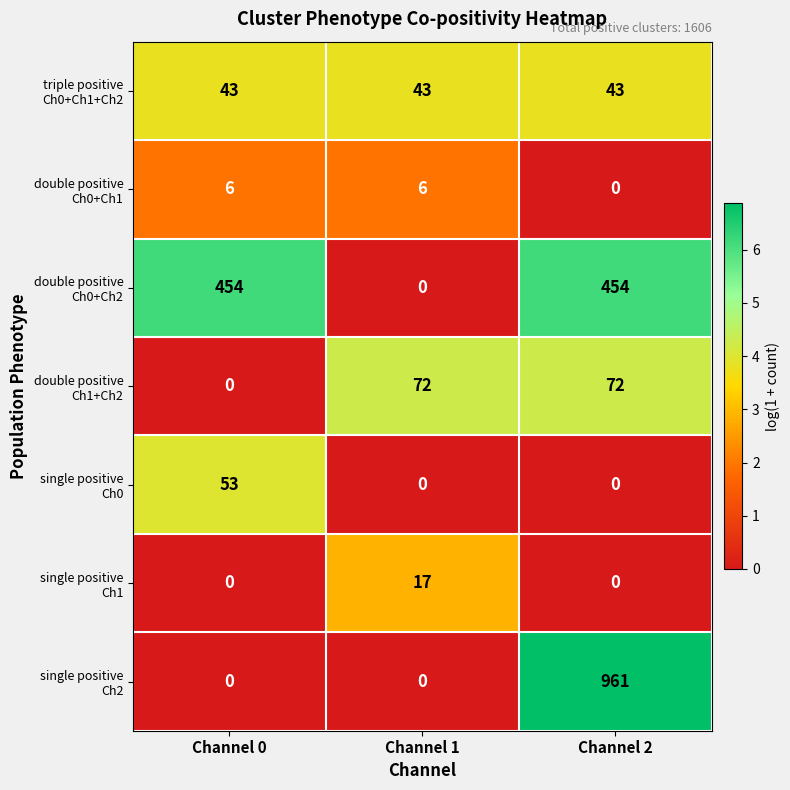

What is the difference between the highest and lowest values at Channel 0?

454